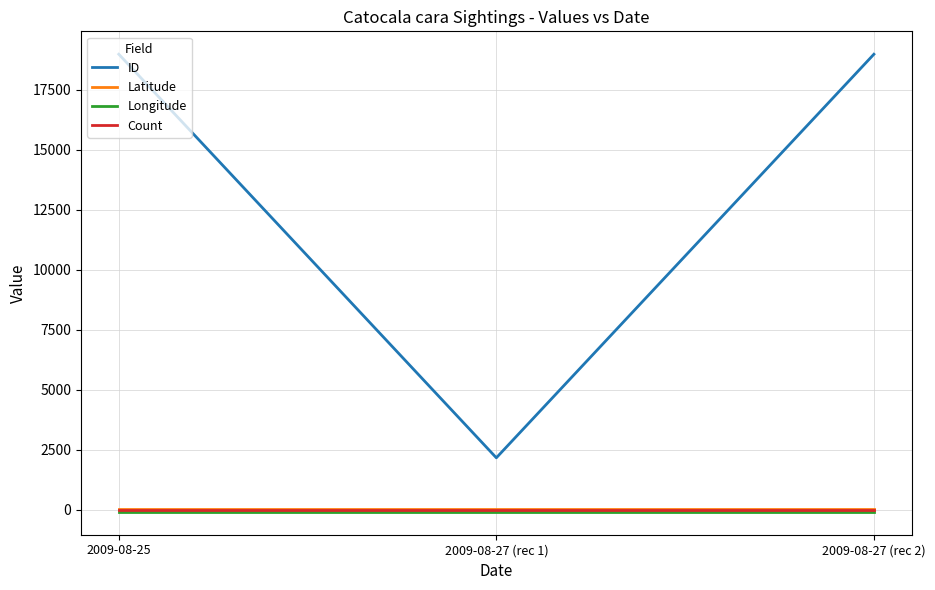

What is the average value of the ID series?

13369.0